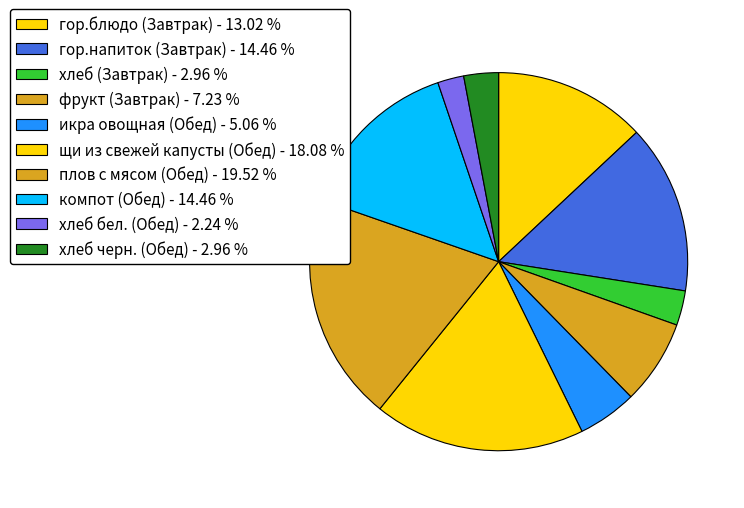

Is there any slice that represents more than half of the pie?

No